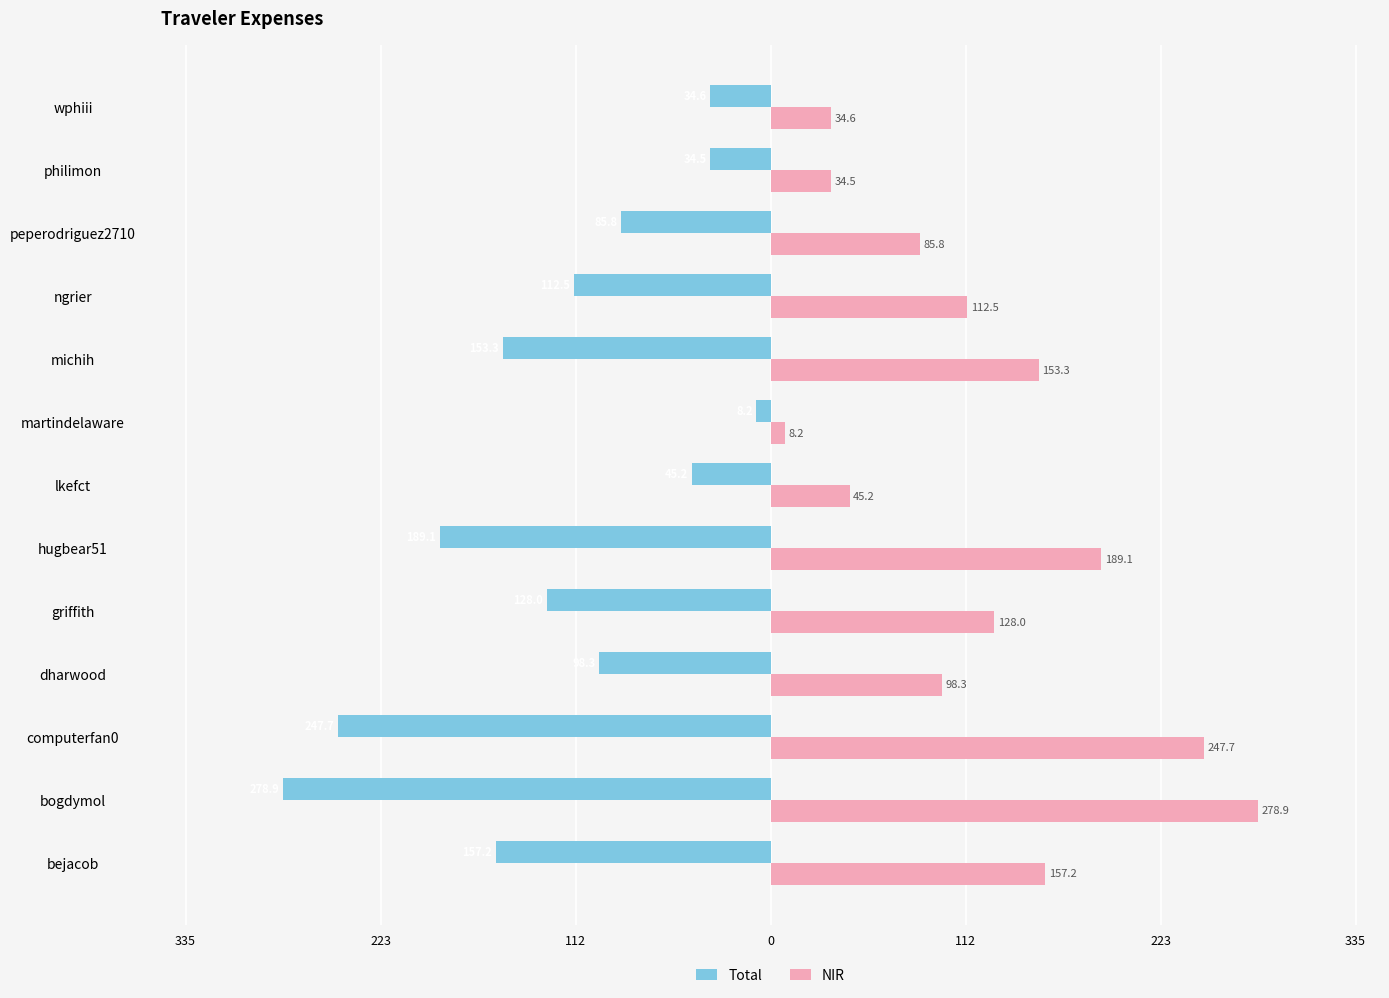

Reading left to right, what are all the values shown in this chart?

Total: -157.2	-278.9	-247.7	-98.3	-128.0	-189.1	-45.2	-8.2	-153.3	-112.5	-85.8	-34.5	-34.6
NIR: 157.2	278.9	247.7	98.3	128.0	189.1	45.2	8.2	153.3	112.5	85.8	34.5	34.6